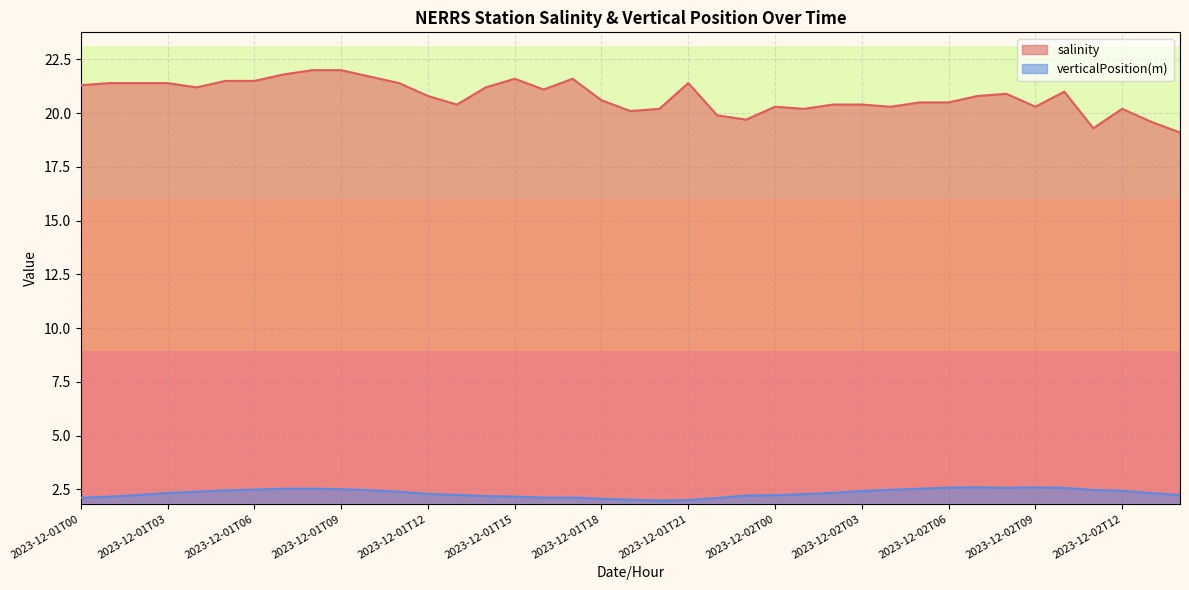

At how many categories does at least one series exceed 15?

39